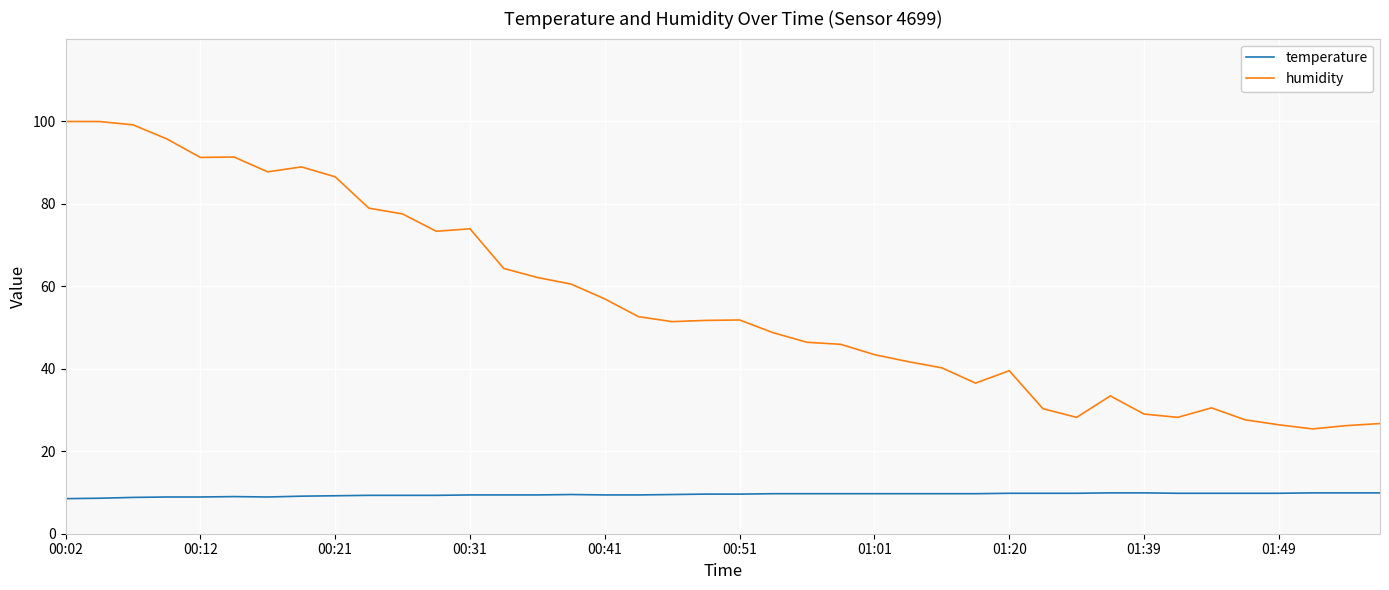

Which series has the largest total across all categories?

humidity